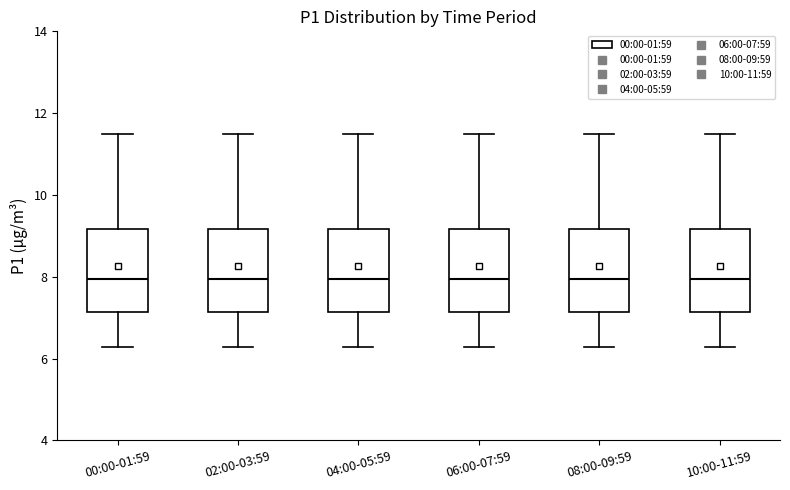

Where is the upper edge of the box for 02:00-03:59 on the y-axis? The values are not printed on the chart, so give them approximately, as read against the axis.

9.2